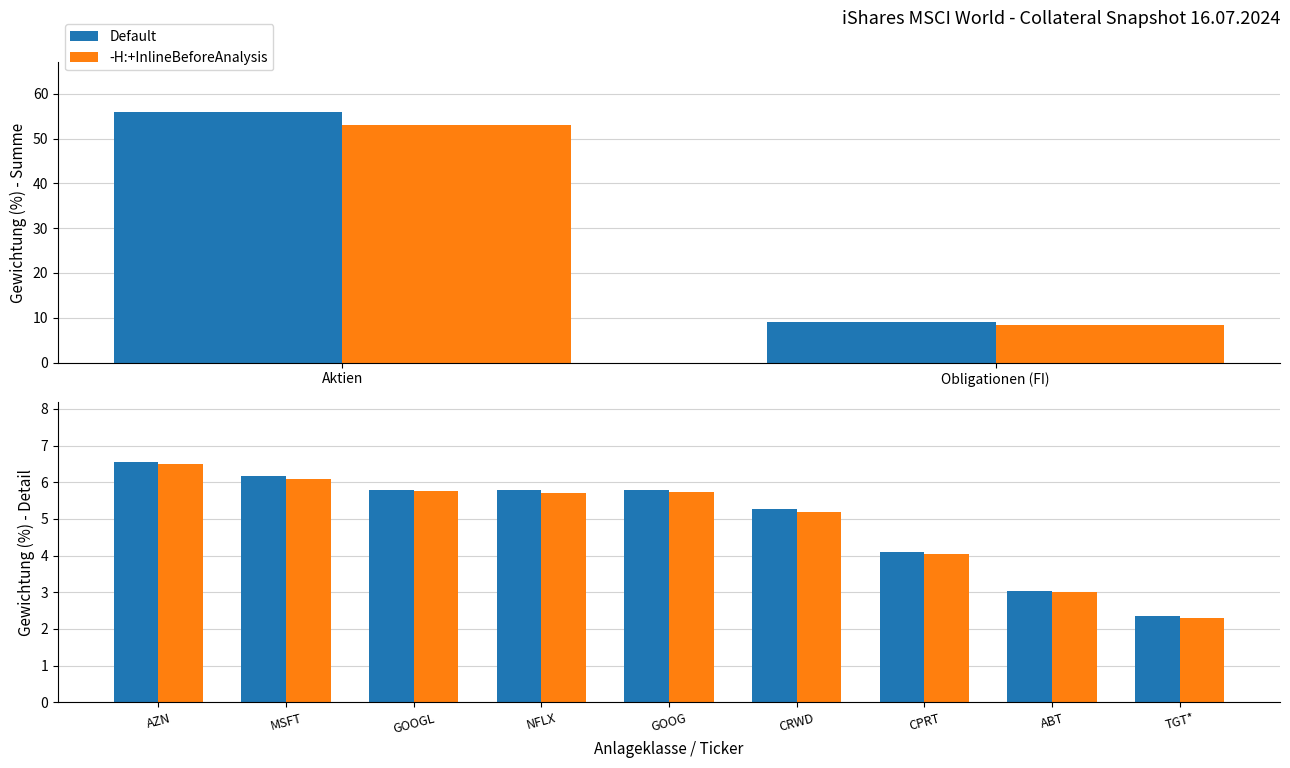

What is the difference between the maximum and minimum values in the -H:+InlineBeforeAnalysis series?

4.2